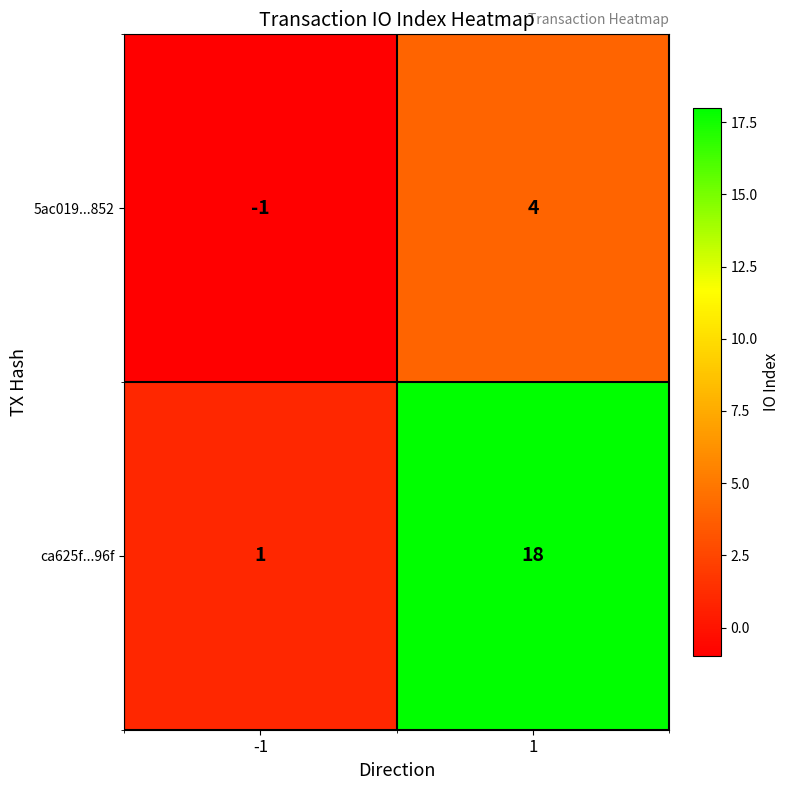

What is the spread (max minus min) of values at 1?

14